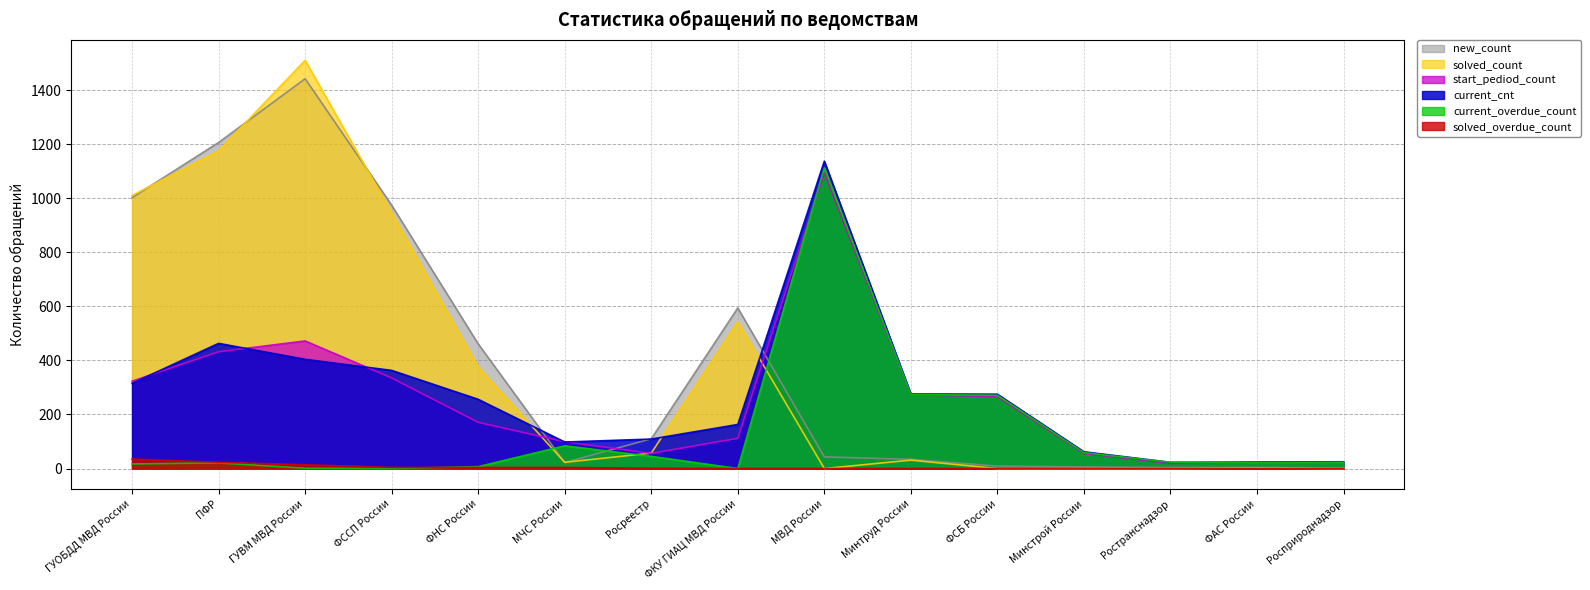

At which label does new_count first exceed 43?

ГУОБДД МВД России